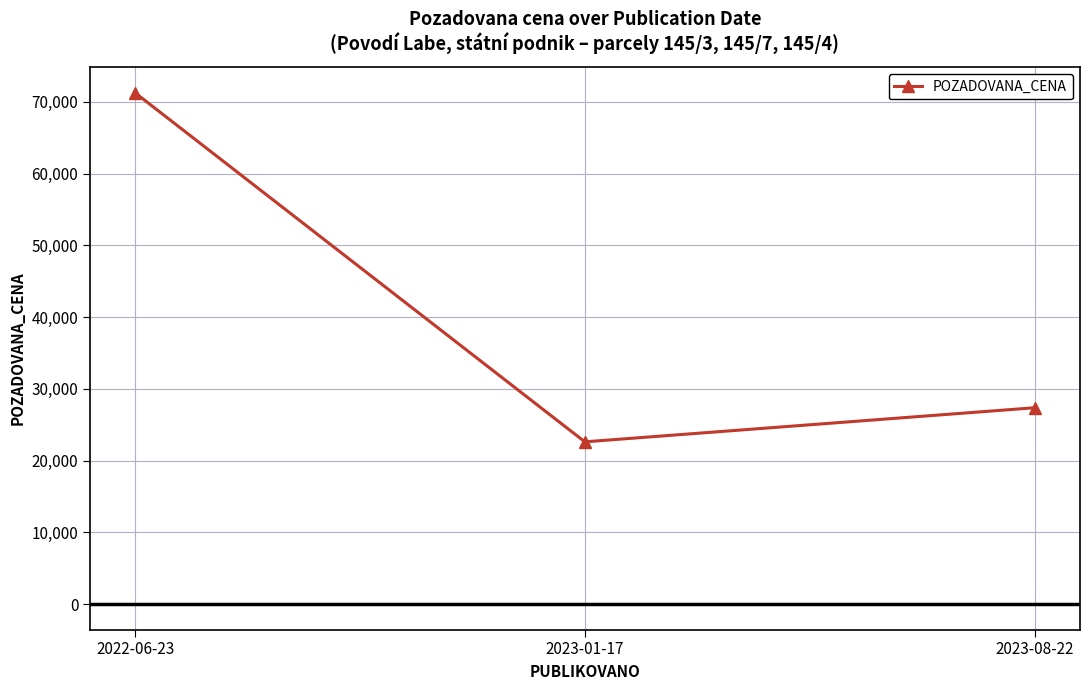

What is the maximum value shown in the chart?

71250